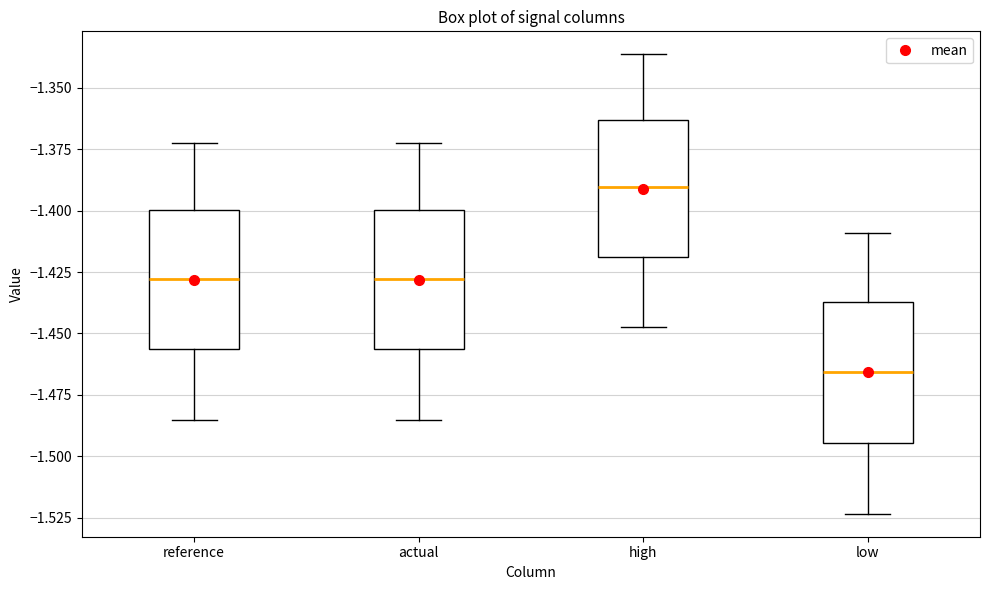

Where is the upper edge of the box for reference on the y-axis? The values are not printed on the chart, so give them approximately, as read against the axis.

-1.400